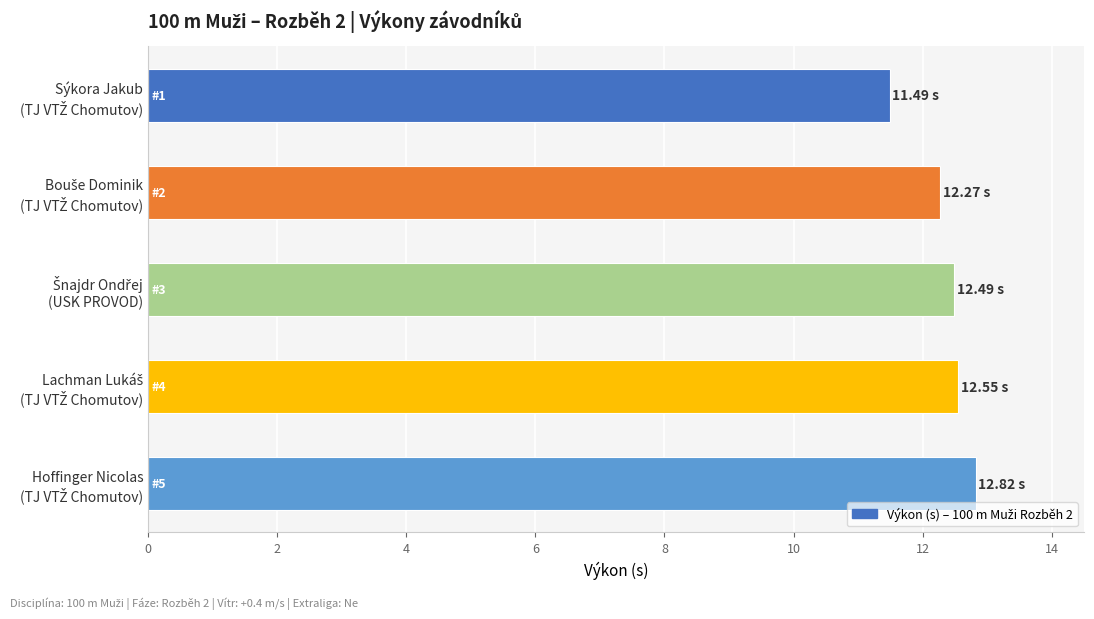

What is the sum of all values?

61.6